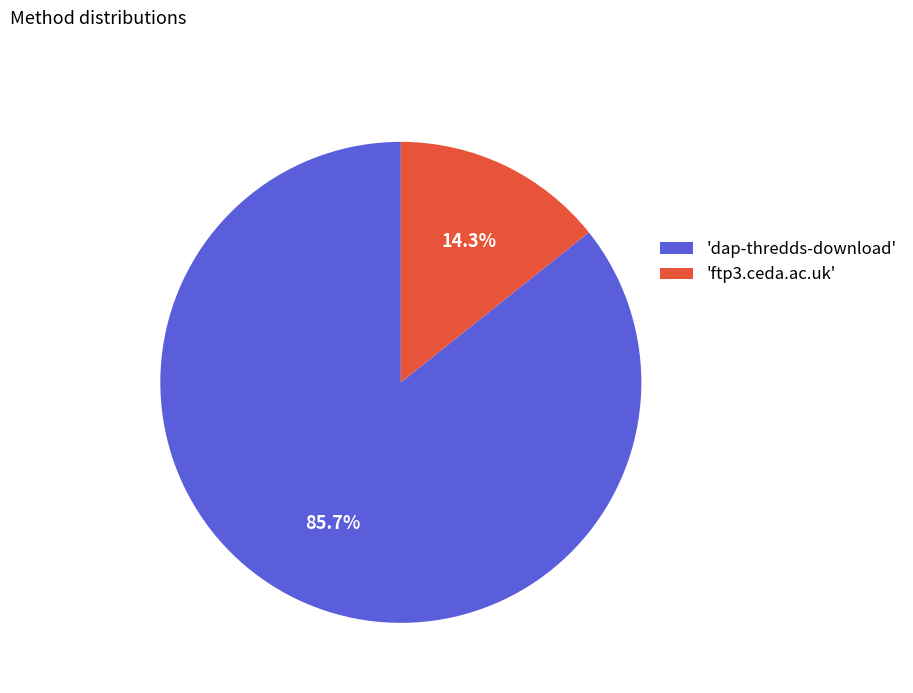

What is the largest slice in the pie chart?

'dap-thredds-download'